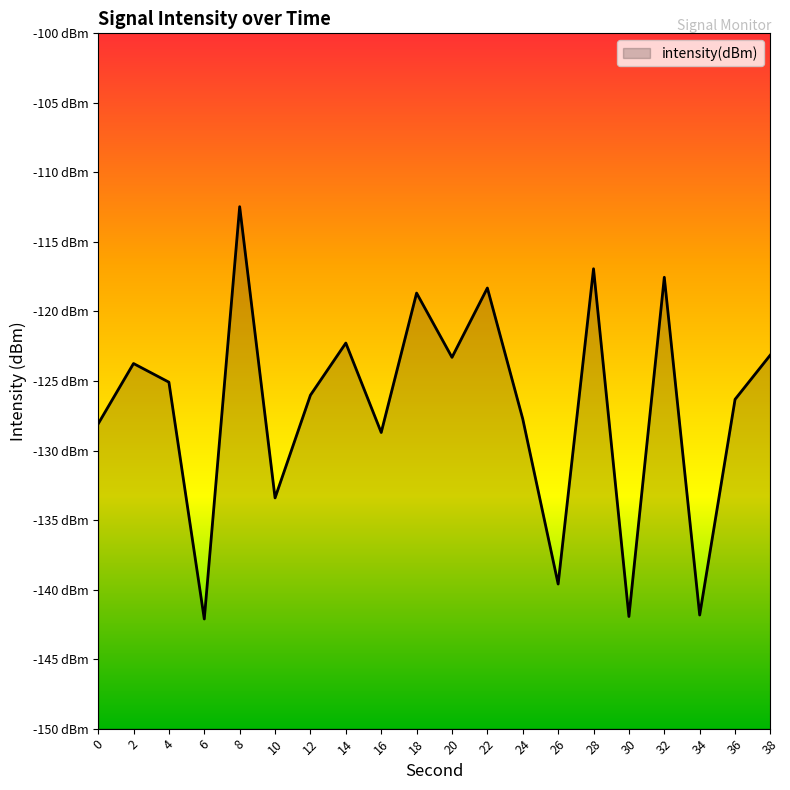

Reading left to right, list all the values displayed in this chart.

-128.1	-123.7	-125.1	-142.1	-112.5	-133.4	-126.0	-122.3	-128.7	-118.7	-123.3	-118.3	-127.7	-139.6	-116.9	-141.9	-117.5	-141.8	-126.3	-123.1